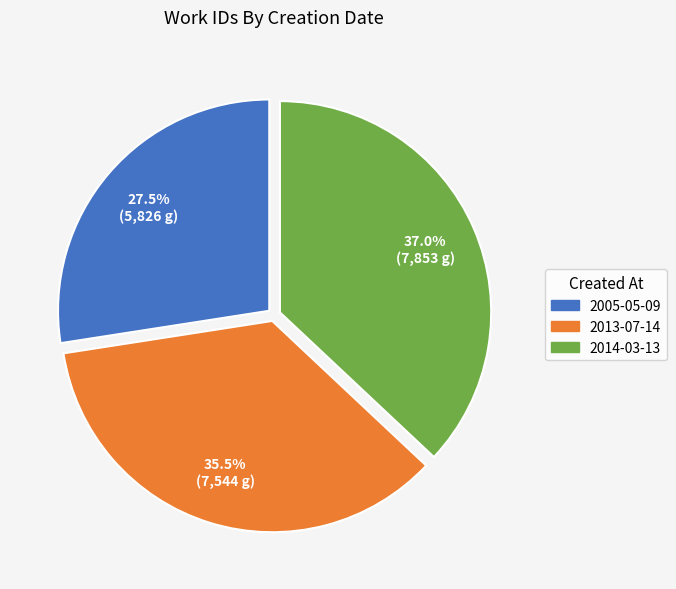

To the nearest percent, what percentage of the pie is 2014-03-13?

37%